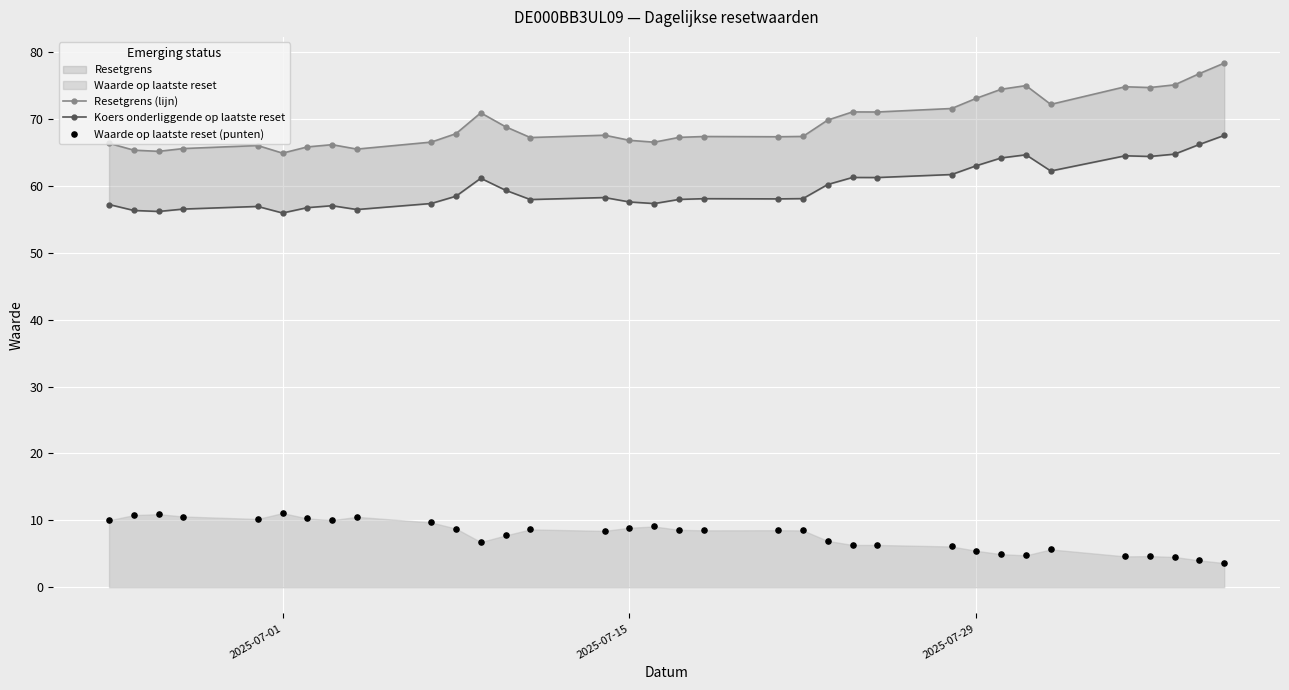

At how many categories does at least one series exceed 23?

34